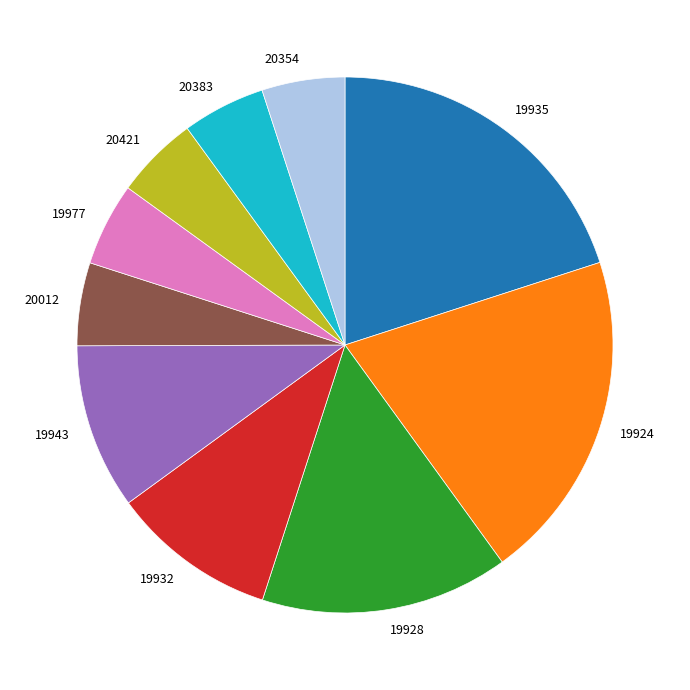

True or false: 20383 accounts for 1% of the total.

False